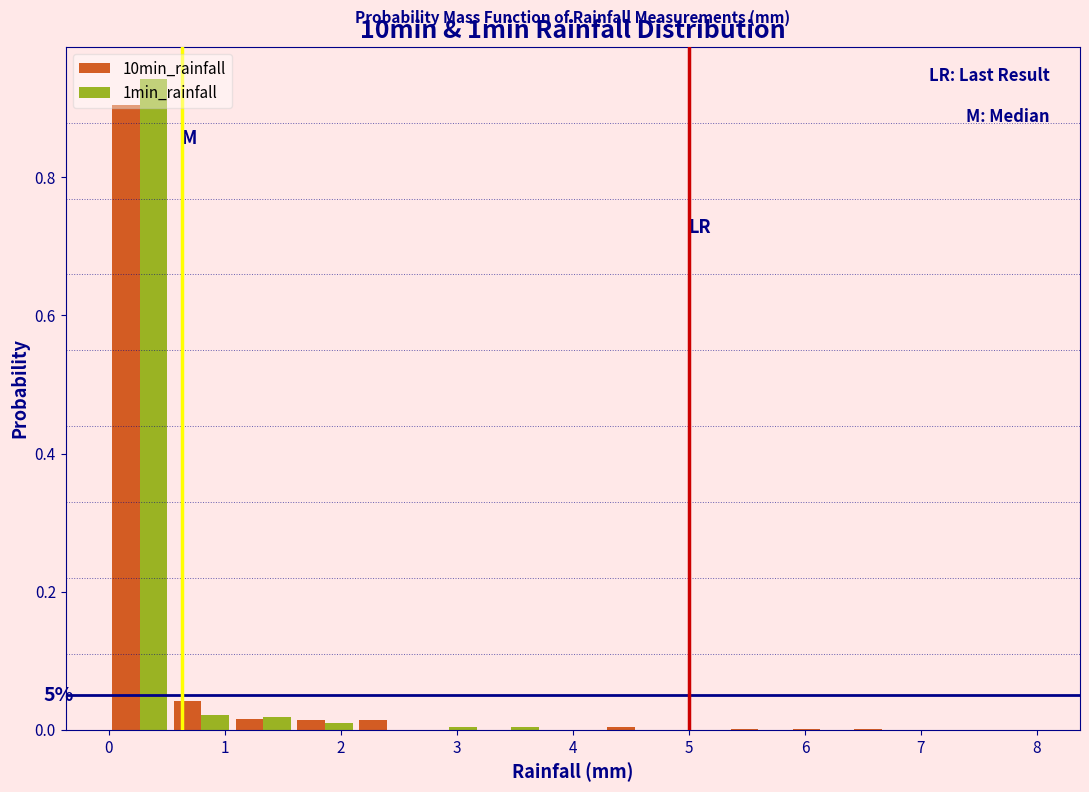

In the 10min_rainfall series, which range on the x-axis has the tallest bar?

0.0 to 0.5